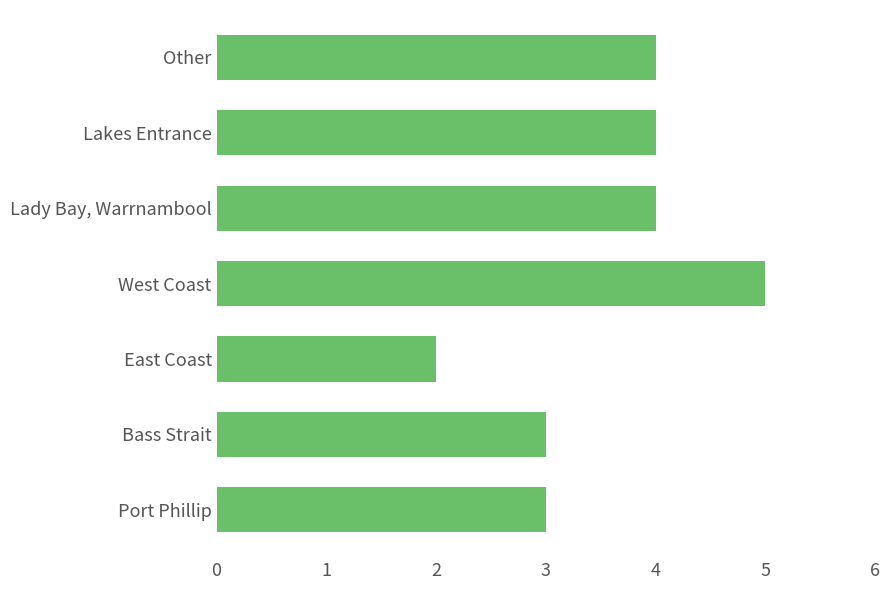

Approximately how many times larger is the value at East Coast compared to Bass Strait?

0.7